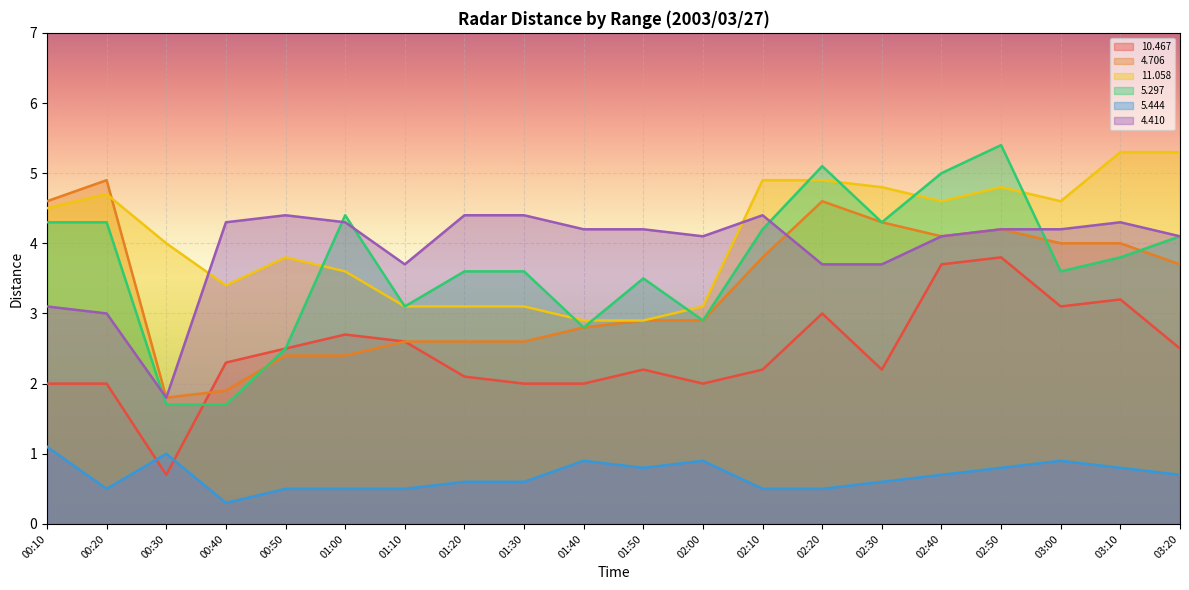

What is the spread (max minus min) of values at 01:20?

3.8